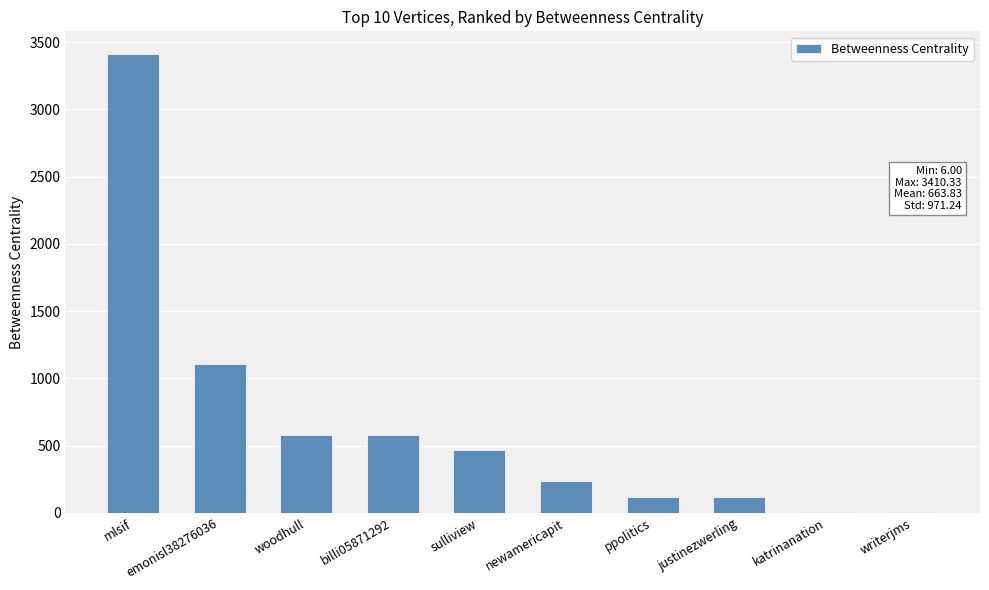

What value does the data have at justinezwerling?

120.0